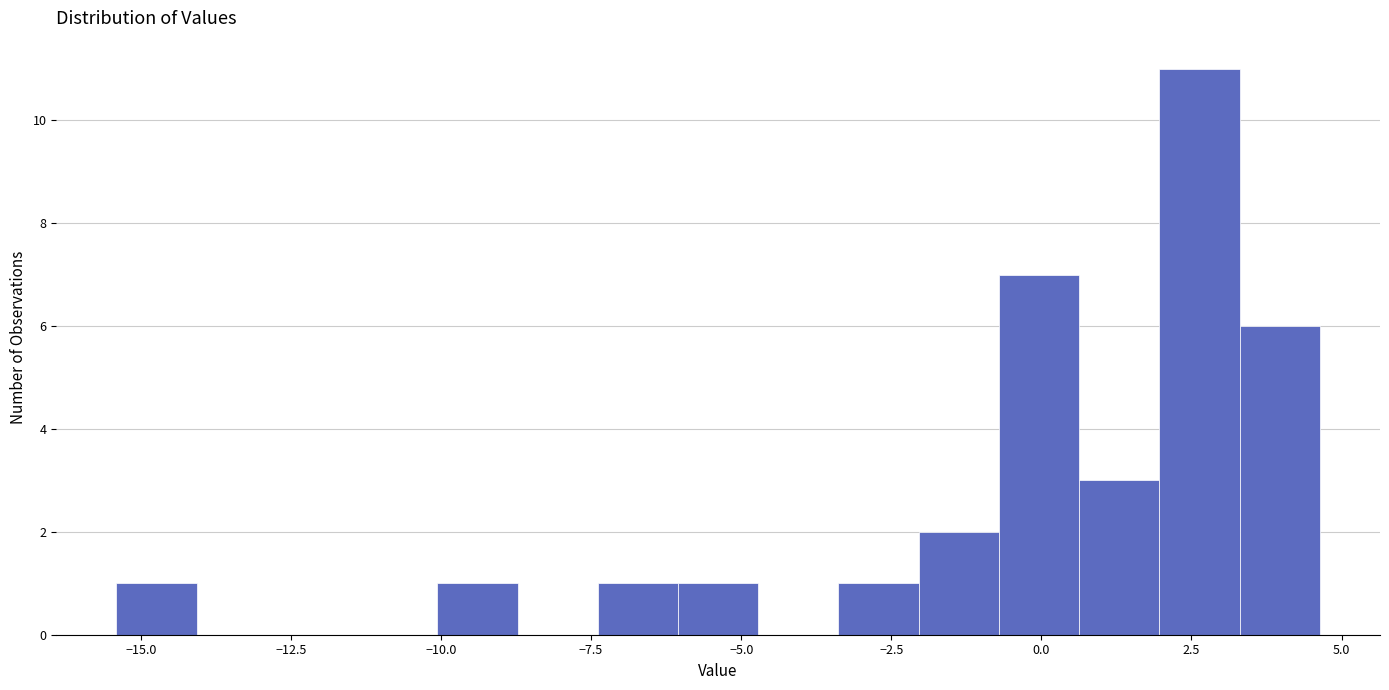

Read against the x-axis, roughly where is the centre of the tallest bar?

2.5